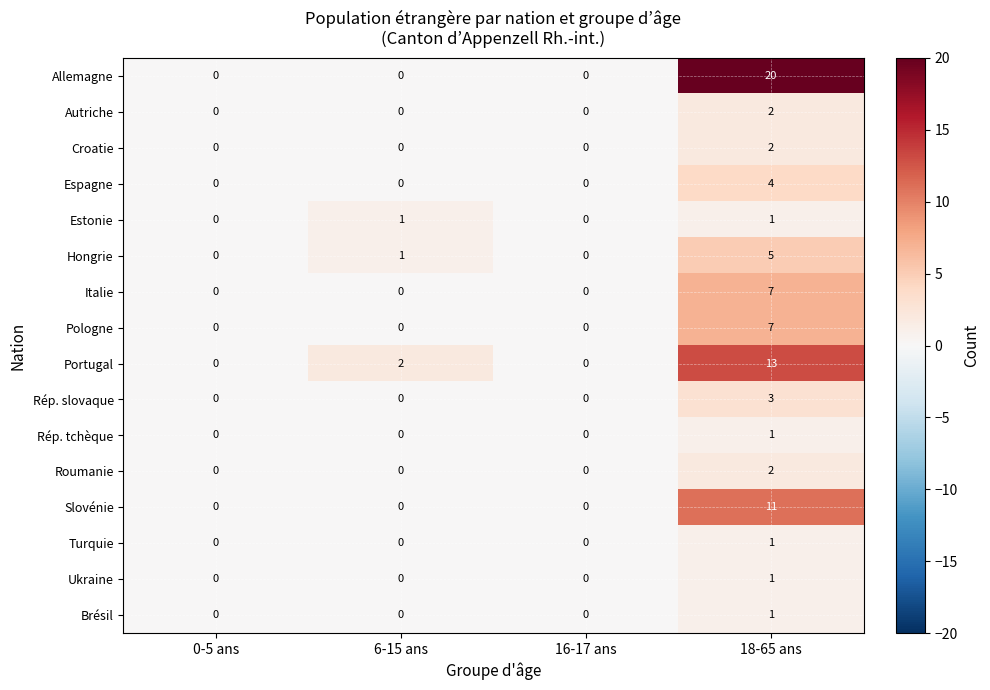

Which series has the largest range (max minus min)?

Allemagne